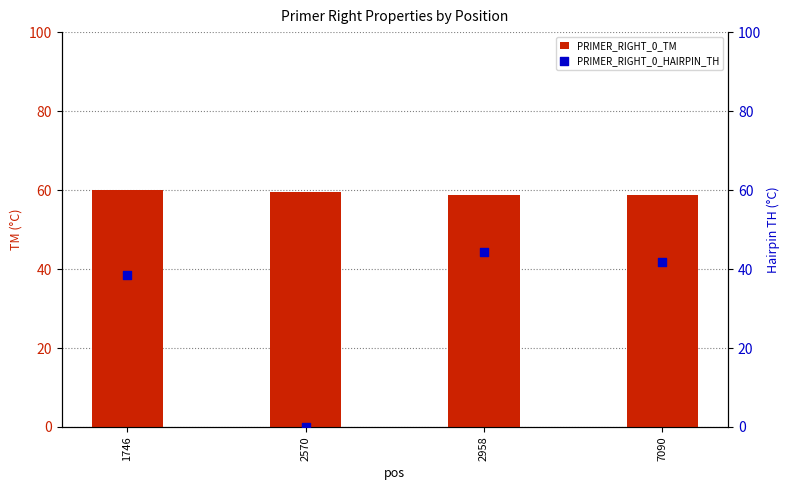

Is the value of PRIMER_RIGHT_0_TM at 1746 greater than the value of PRIMER_RIGHT_0_HAIRPIN_TH at 2958?

Yes